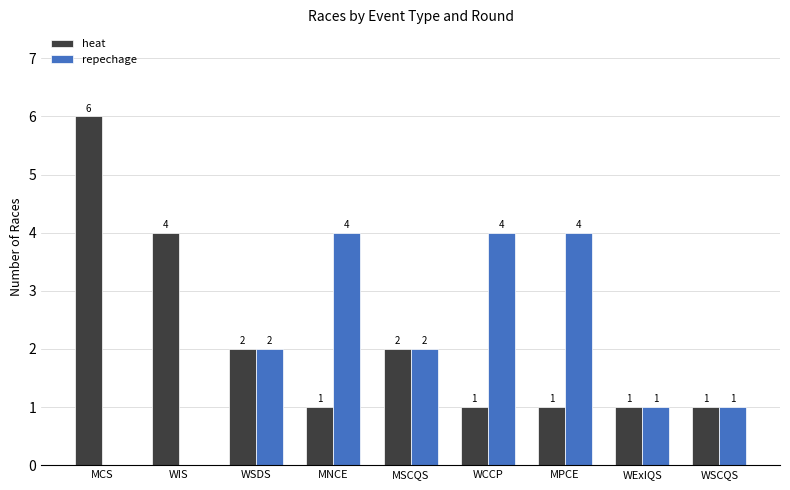

Which series has the largest total across all categories?

heat